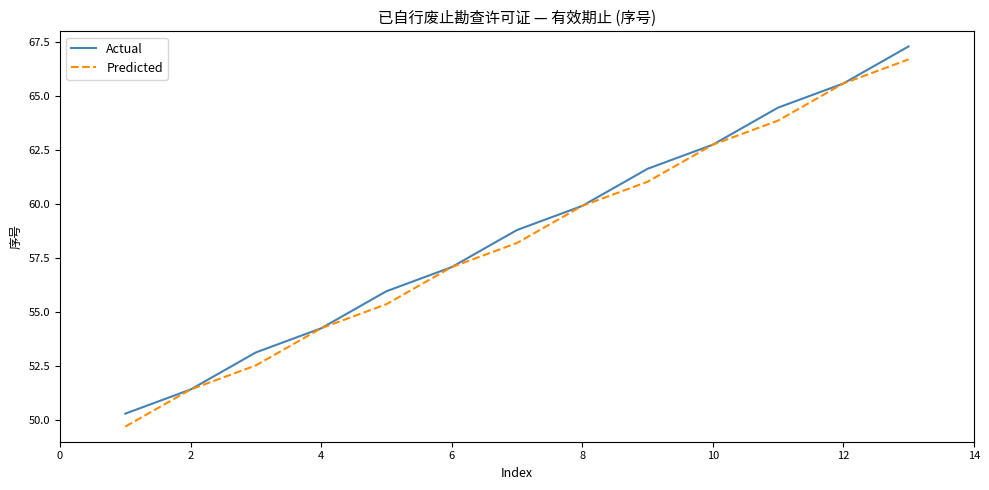

What is the smallest value displayed?

49.7